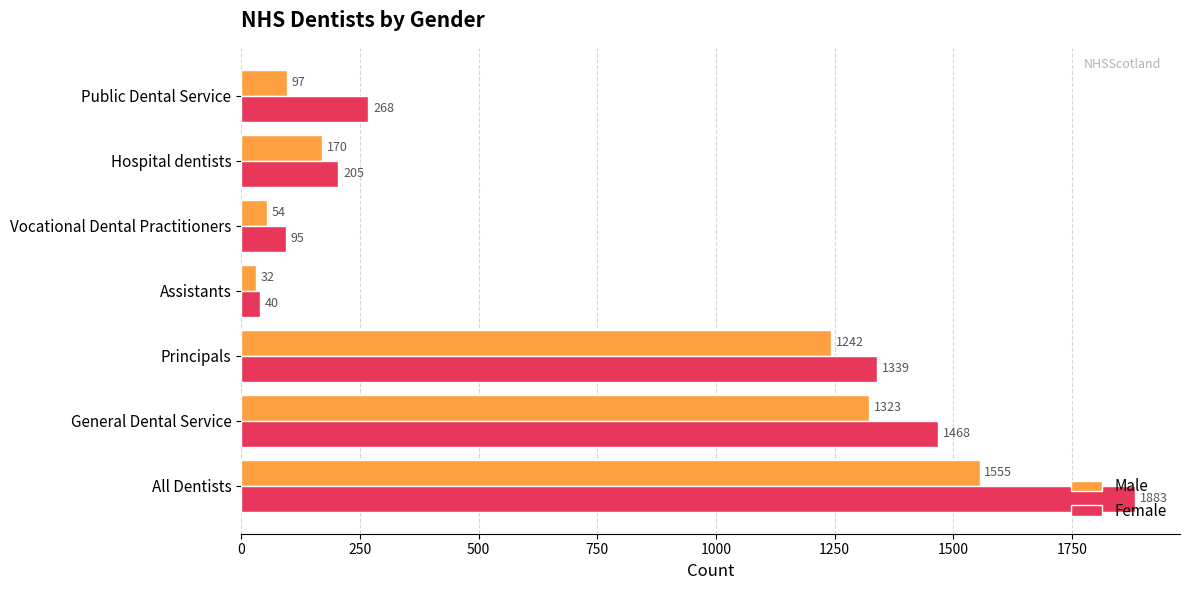

Rank the series at Public Dental Service from lowest to highest value.

Male, Female